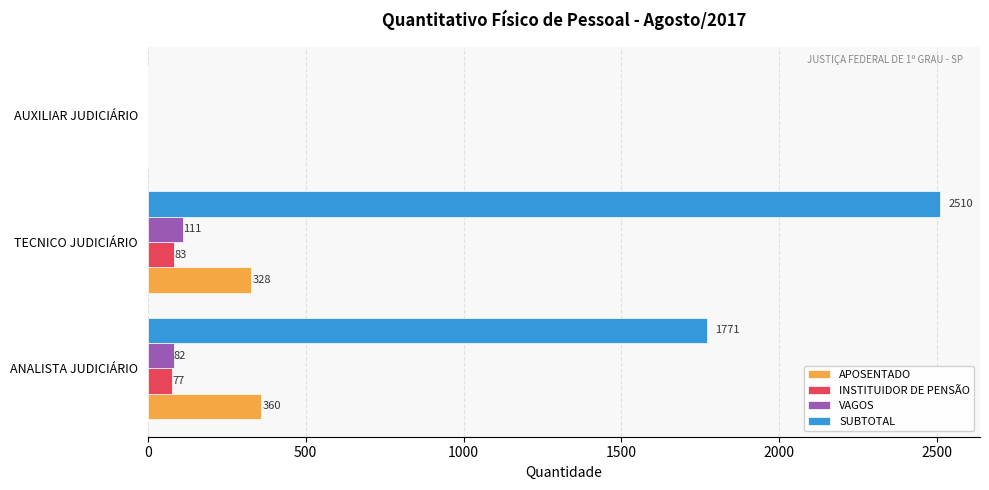

Where is SUBTOTAL nearest to the value 1255?

ANALISTA JUDICIÁRIO